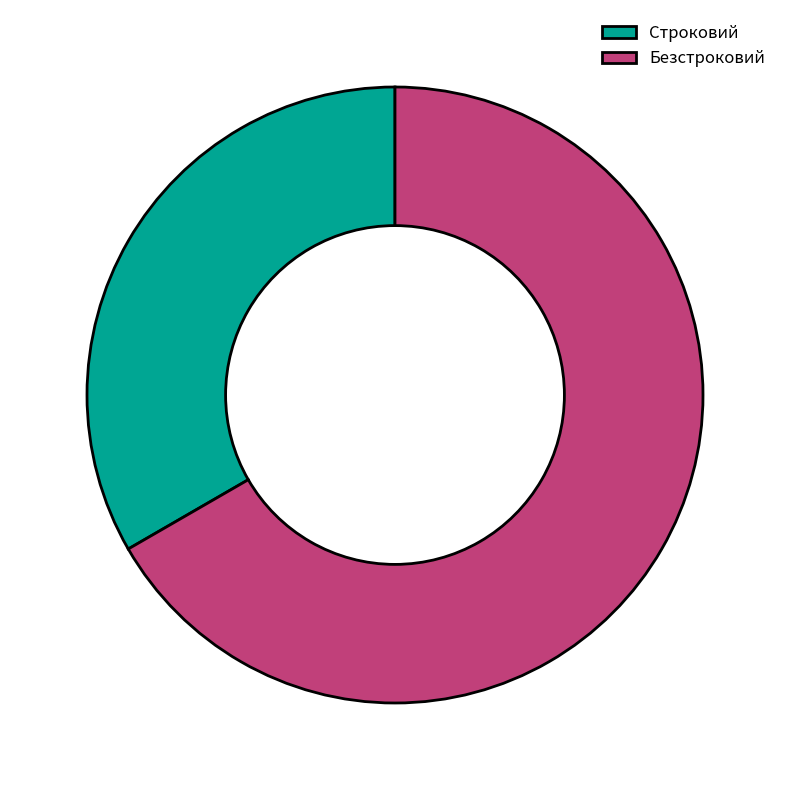

Which slice represents more than half of the pie?

Безстроковий